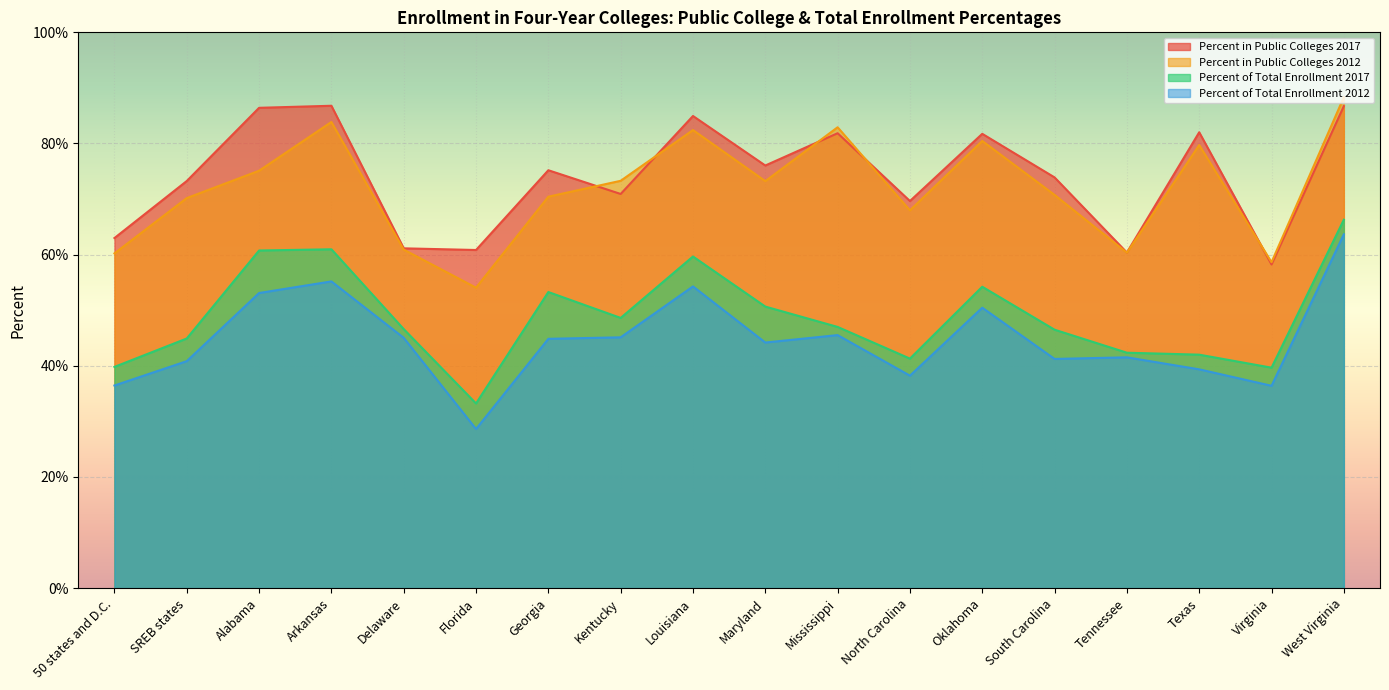

True or false: Percent in Public Colleges 2012 and Percent in Public Colleges 2017 cross at least once.

True